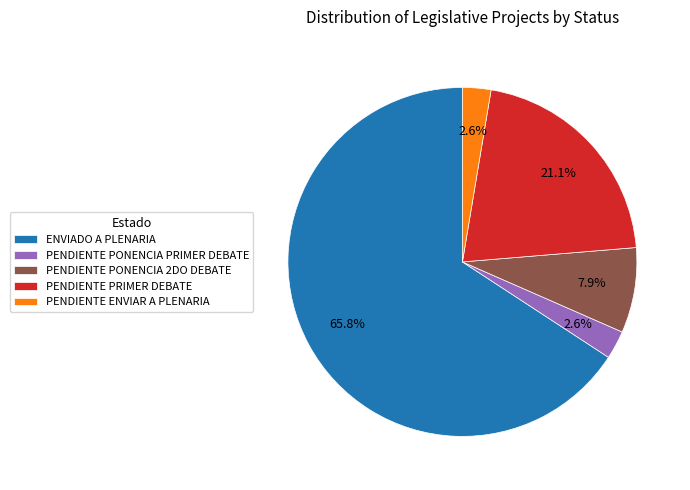

Is there a majority slice in this chart?

Yes